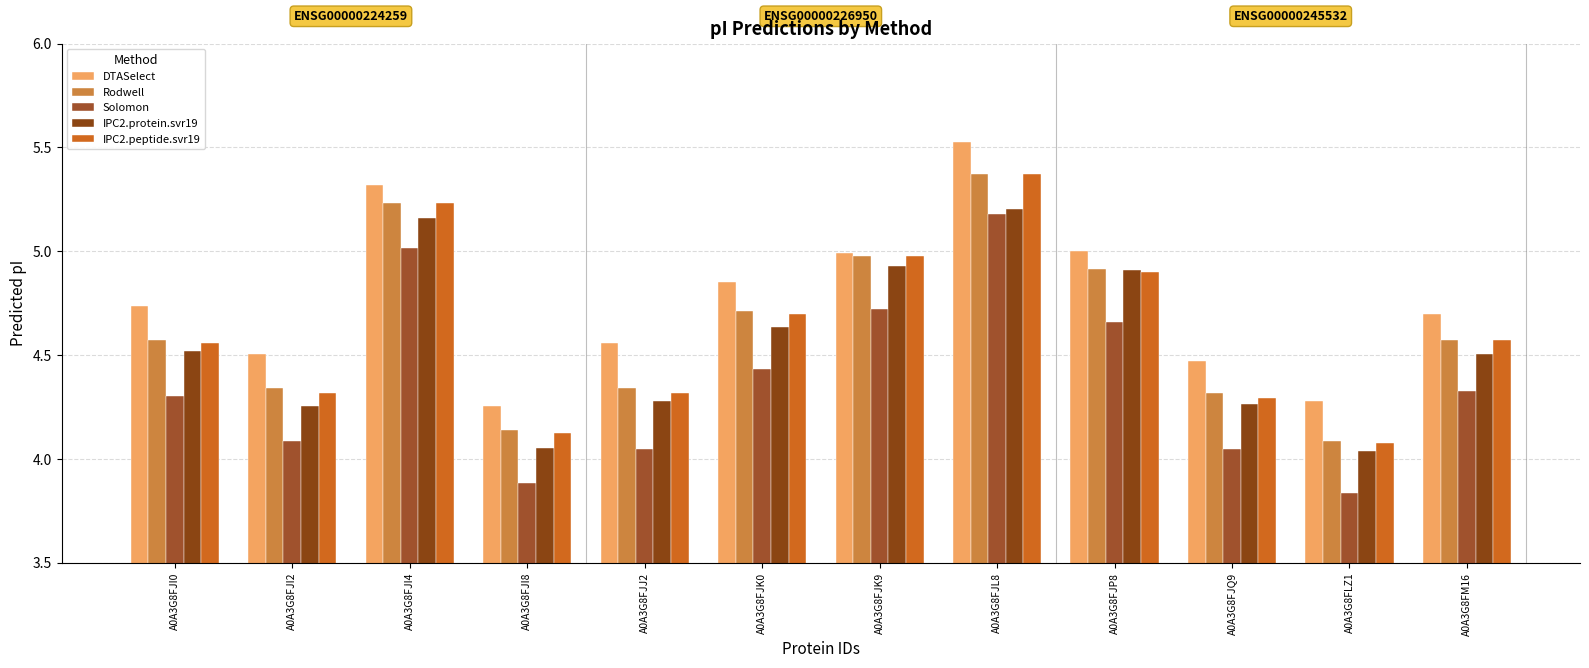

What is the spread (max minus min) of values at A0A3G8FJP8?

0.3